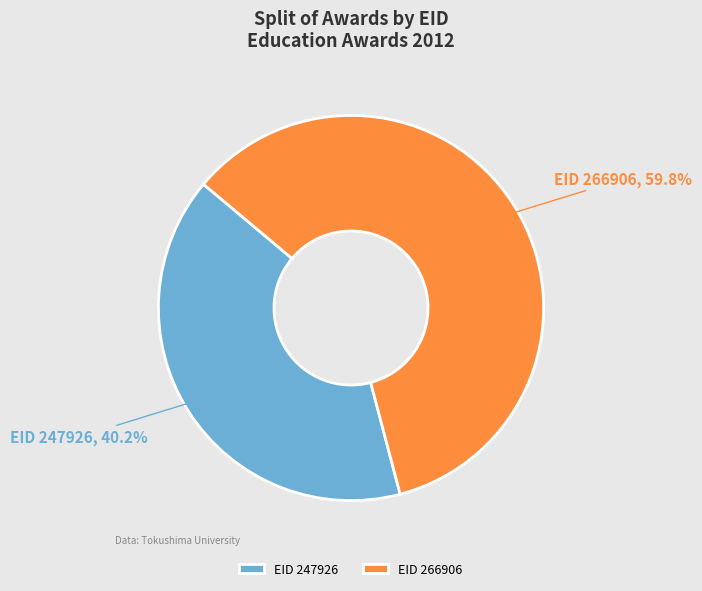

What is the ratio of the value at EID 247926 to the value at EID 266906?

0.7